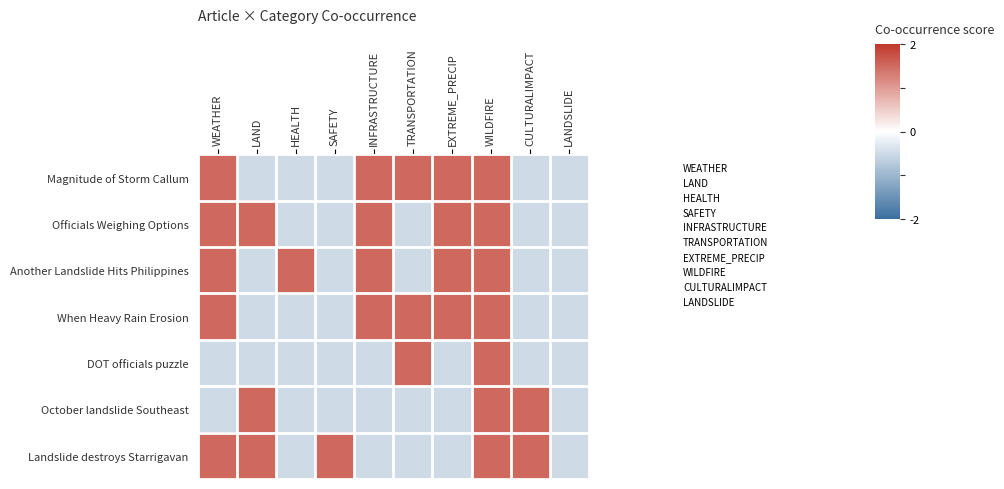

What is the average value of the Landslide destroys Starrigavan series?

0.5